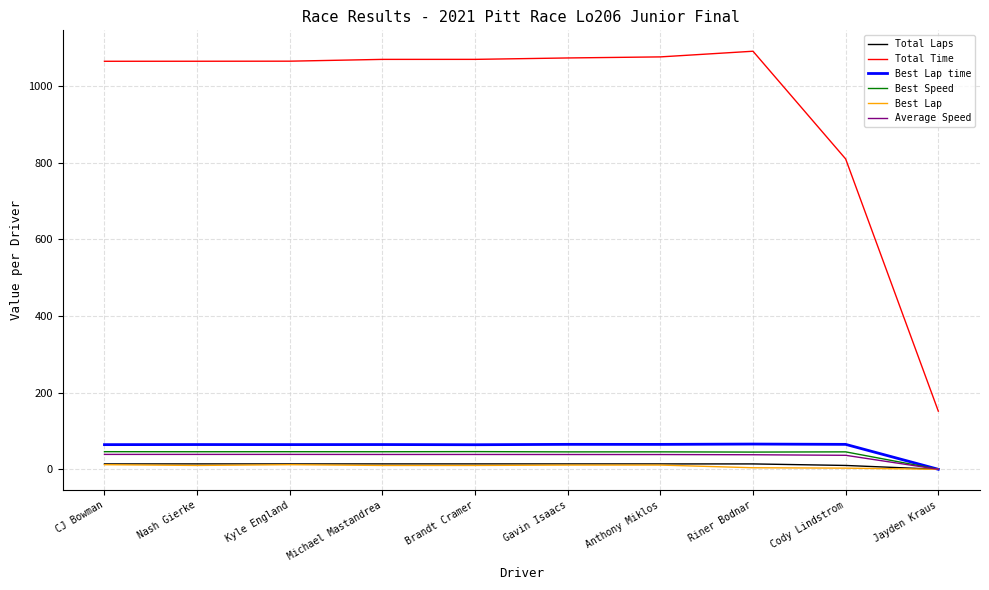

Which category has the lowest value in the Best Speed series?

Jayden Kraus